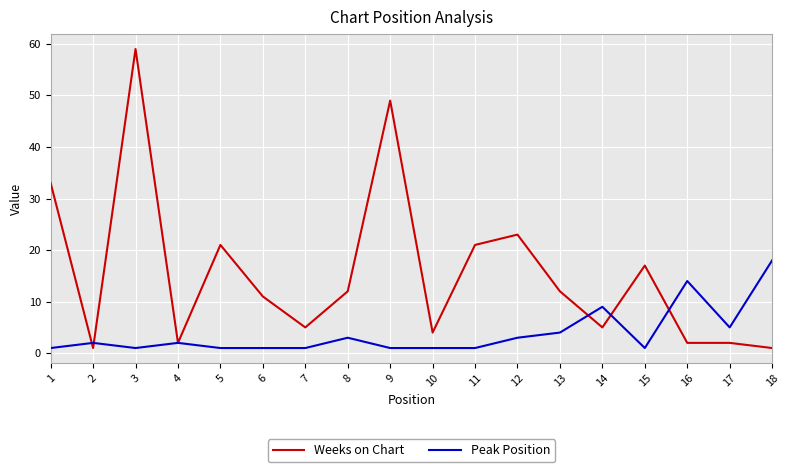

List the series in order of their overall mean, highest first.

Weeks on Chart, Peak Position